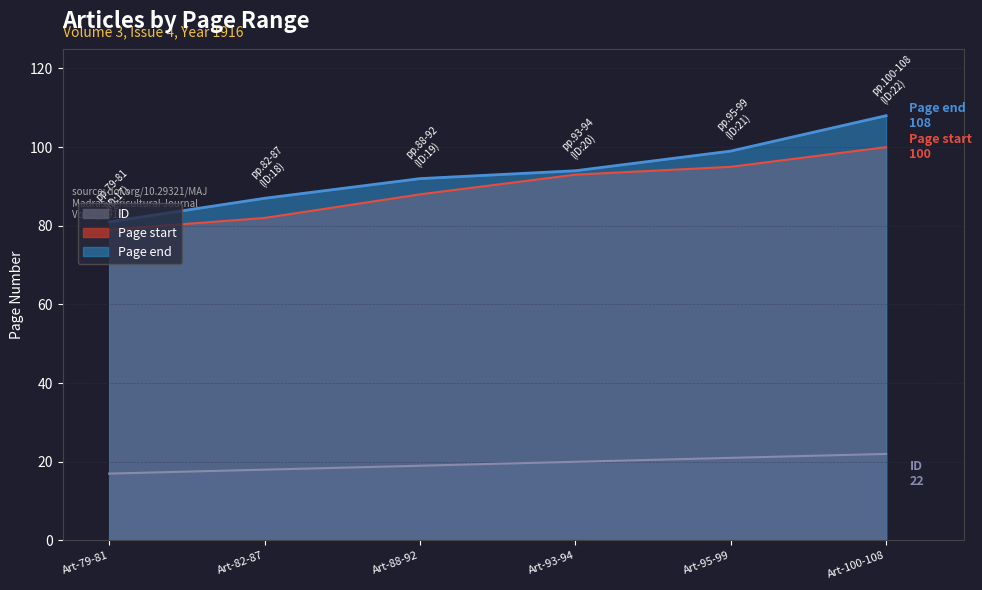

What is the value of the Page end point at the 4th from the left?

94